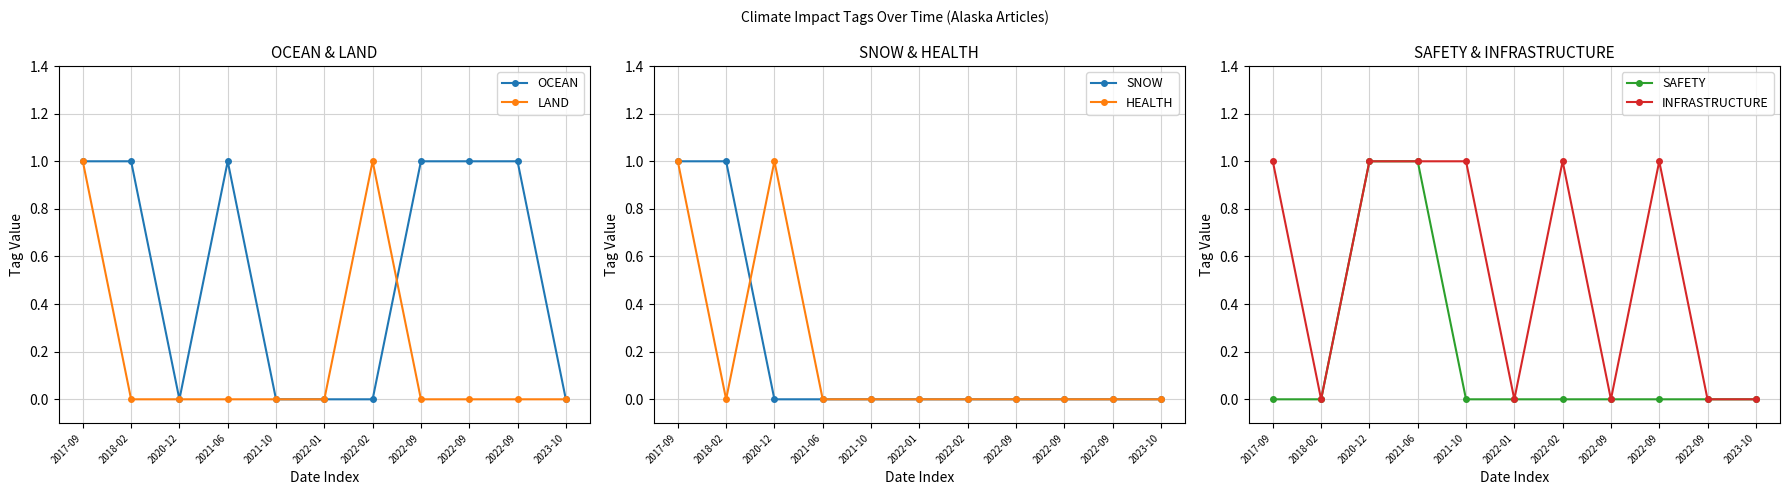

What is the difference between the OCEAN values at 2021-10 and 2021-06?

1